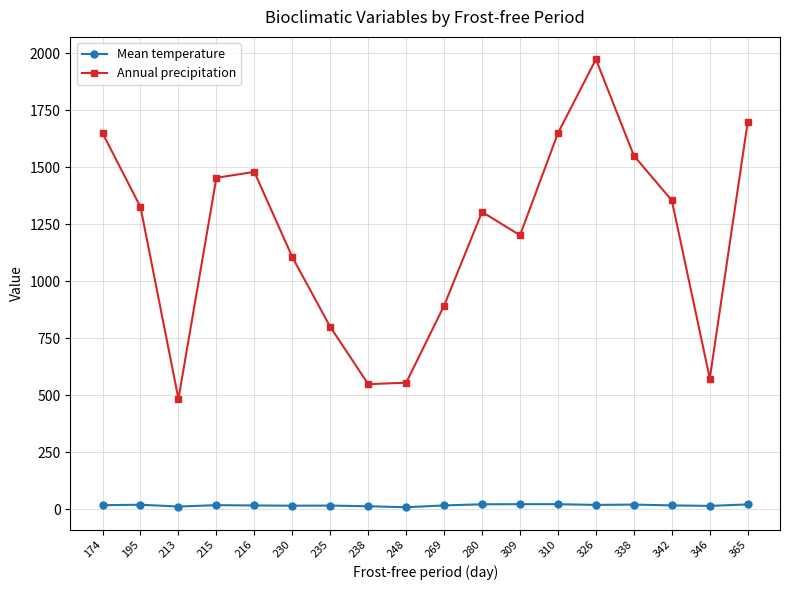

What is the difference between the Mean temperature values at 213 and 346?

2.8